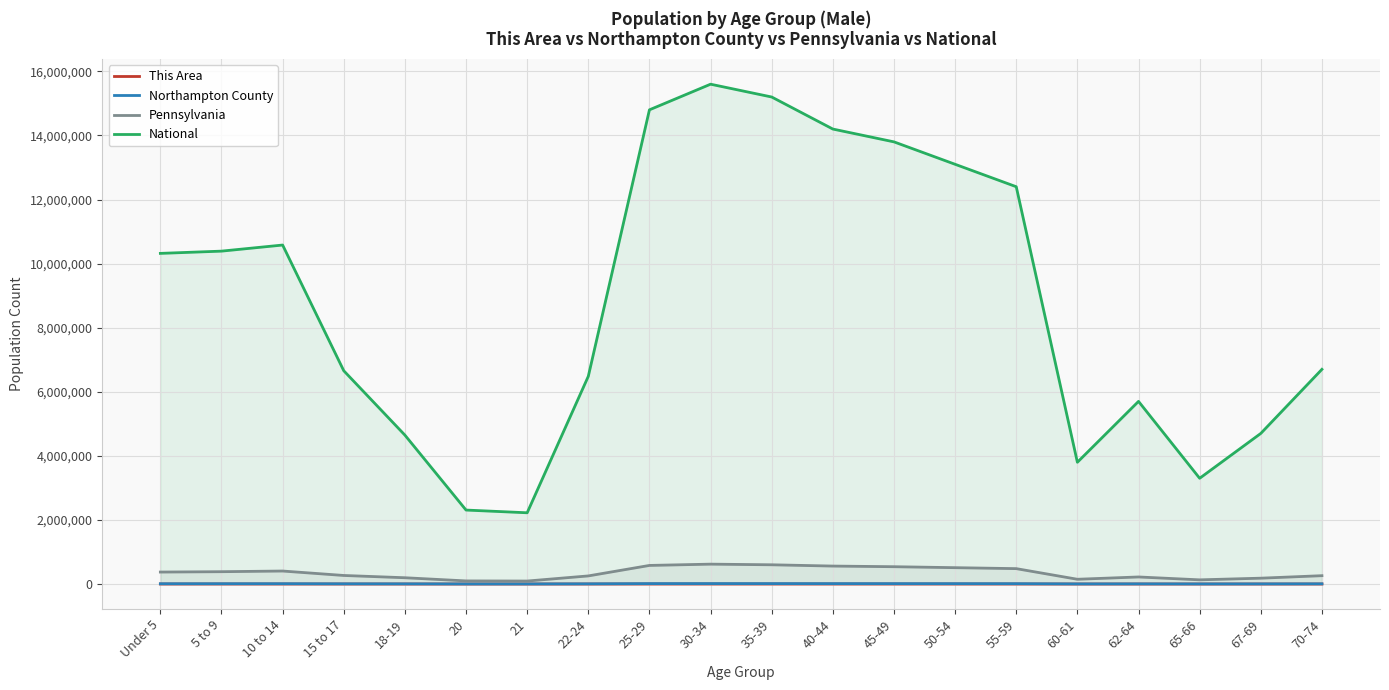

How many categories are shown in the chart?

20